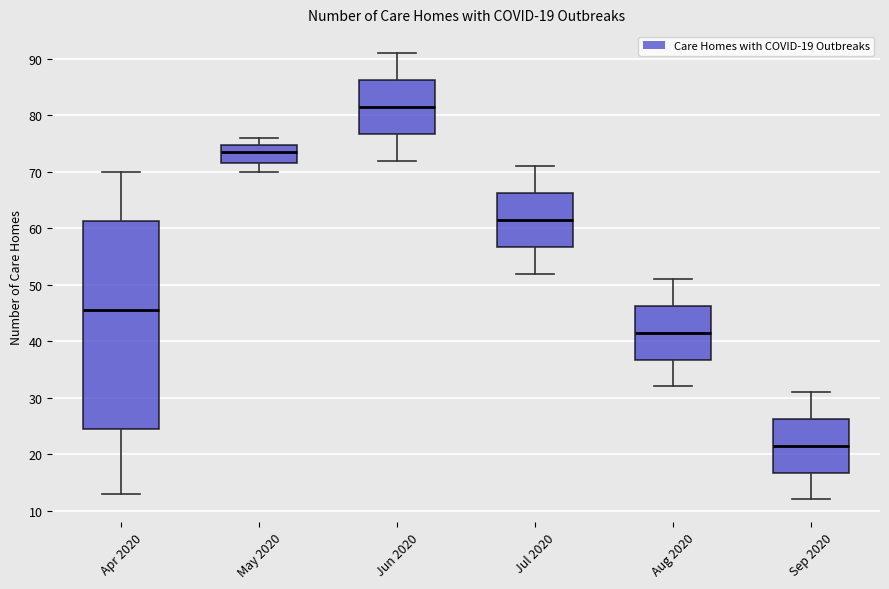

Reading left to right, read every box against the y-axis: the position of its median line, the range the box covers, and the ends of its whiskers. The values are not printed on the chart, so give them approximately, as read against the axis.

Apr 2020: median 46, box 25 to 61, whiskers 13 to 70
May 2020: median 74, box 72 to 75, whiskers 70 to 76
Jun 2020: median 82, box 77 to 86, whiskers 72 to 91
Jul 2020: median 62, box 57 to 66, whiskers 52 to 71
Aug 2020: median 42, box 37 to 46, whiskers 32 to 51
Sep 2020: median 22, box 17 to 26, whiskers 12 to 31